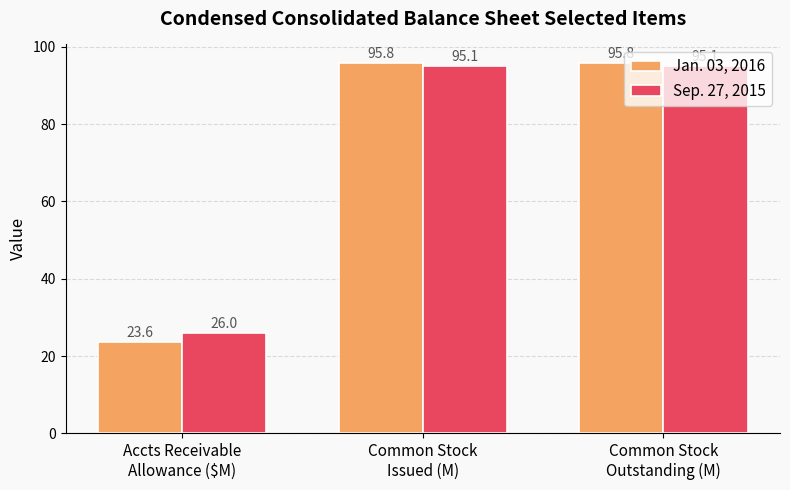

Which series has the largest total across all categories?

Sep. 27, 2015